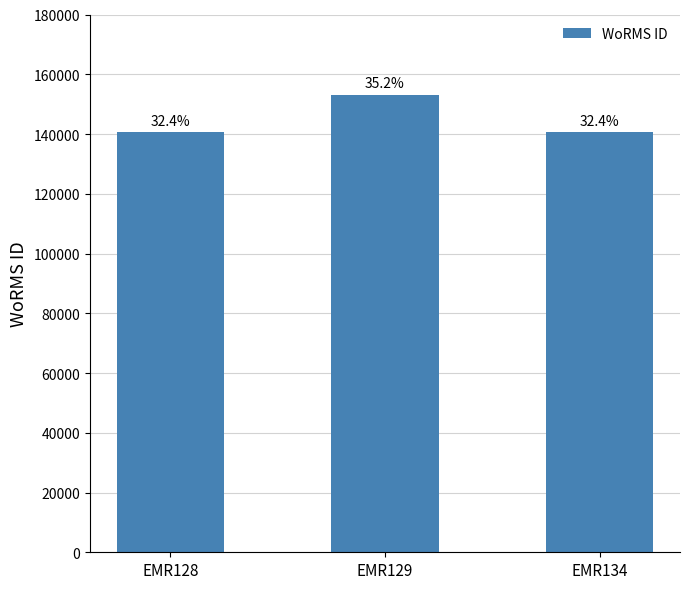

Does the chart contain stacked bars?

No